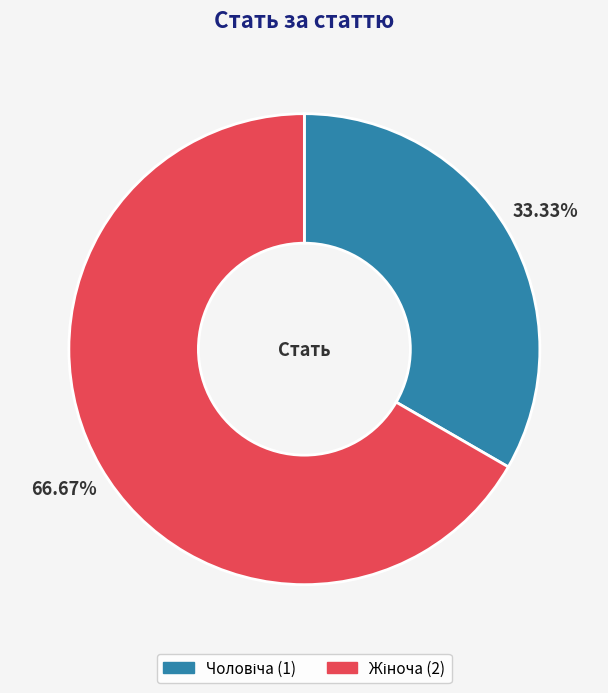

Is there a majority slice in this chart?

Yes